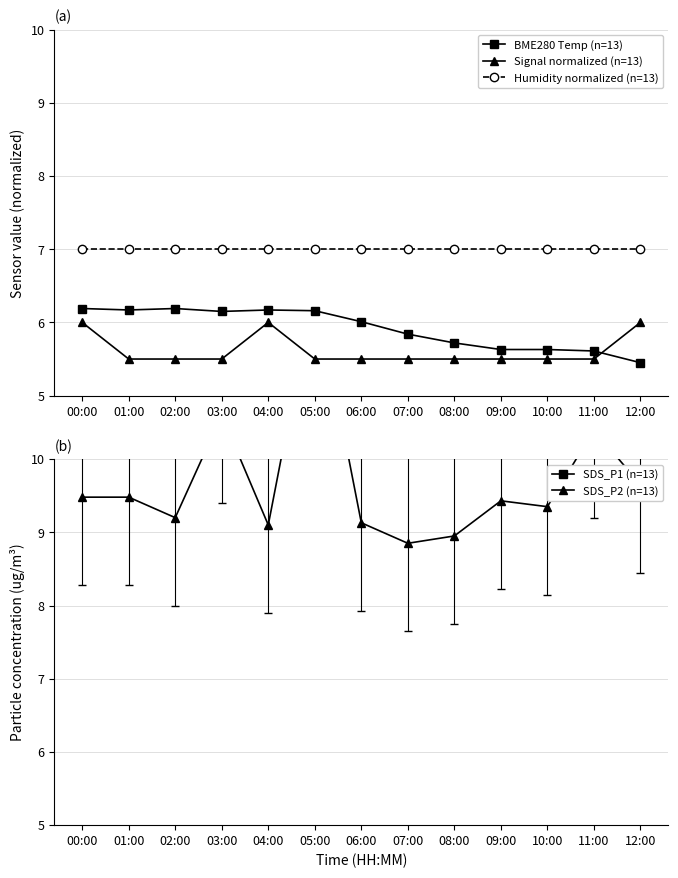

True or false: Signal normalized (n=13) has a value of 6.0 at 00:00.

True